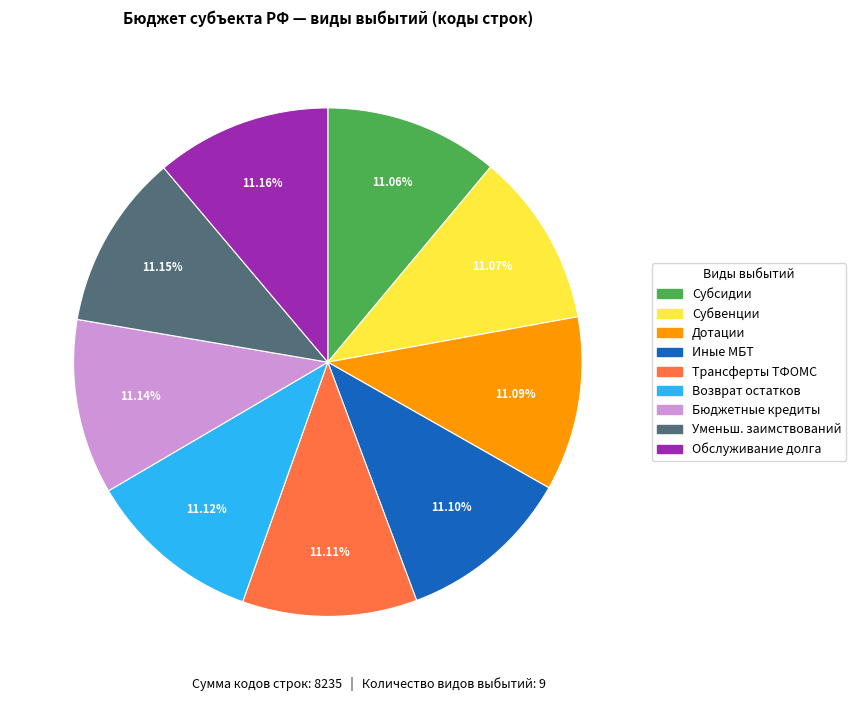

To the nearest percent, what is the average slice percentage?

11%